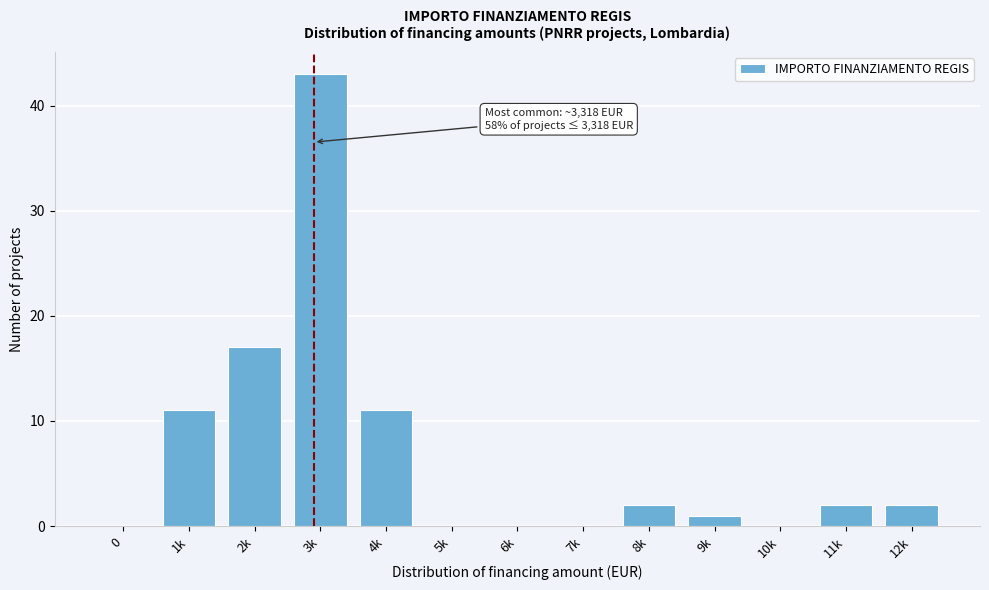

Reading right to left, extract all data points from this chart.

12k=2	11k=2	10k=0	9k=1	8k=2	7k=0	6k=0	5k=0	4k=11	3k=43	2k=17	1k=11	0=0